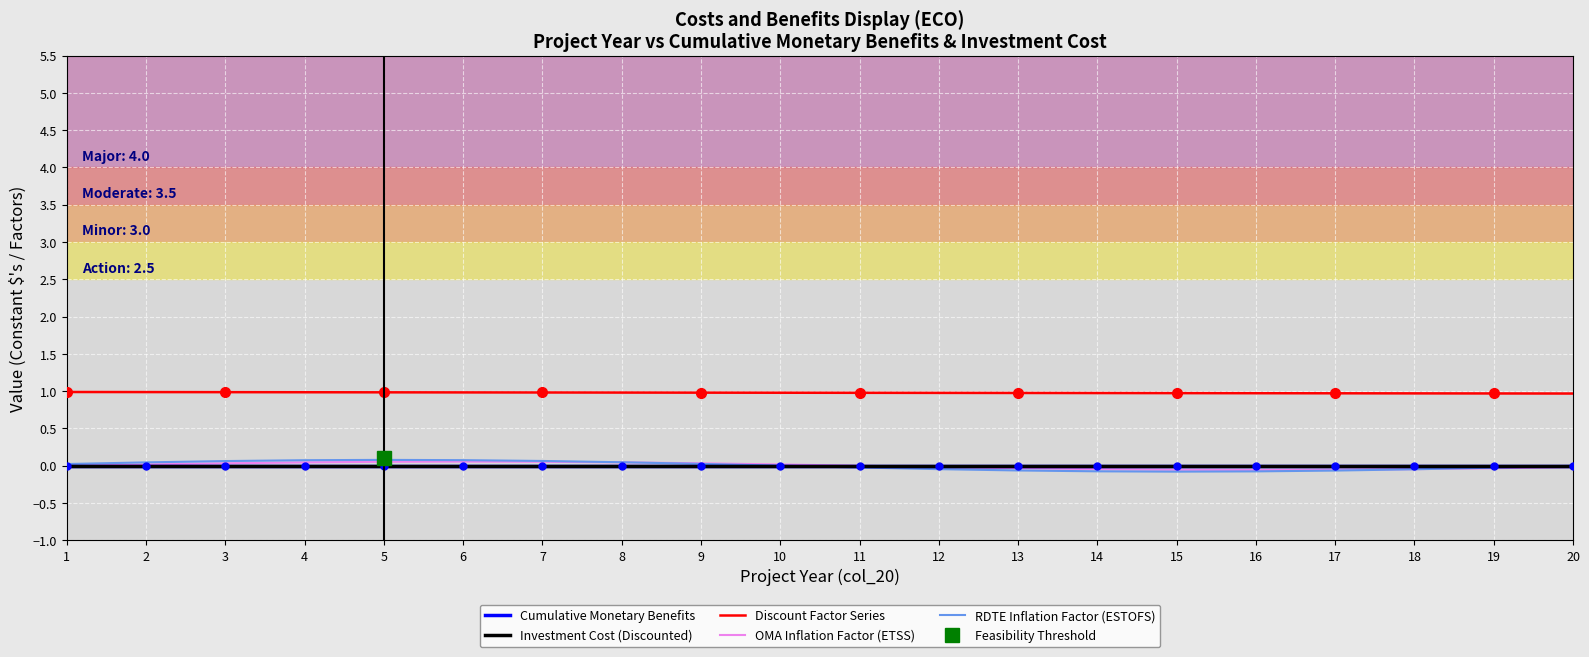

The Cumulative Monetary Benefits series shows 0.0 at 17. True or false?

True